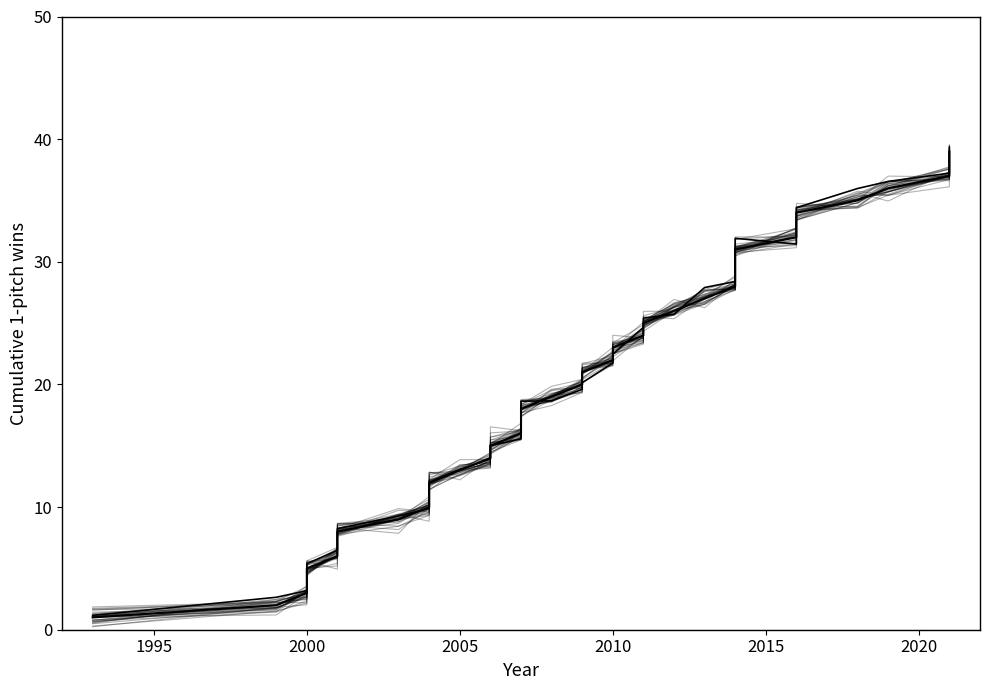

What is the average value of the 1球勝利投手 累積件数 series?

20.0